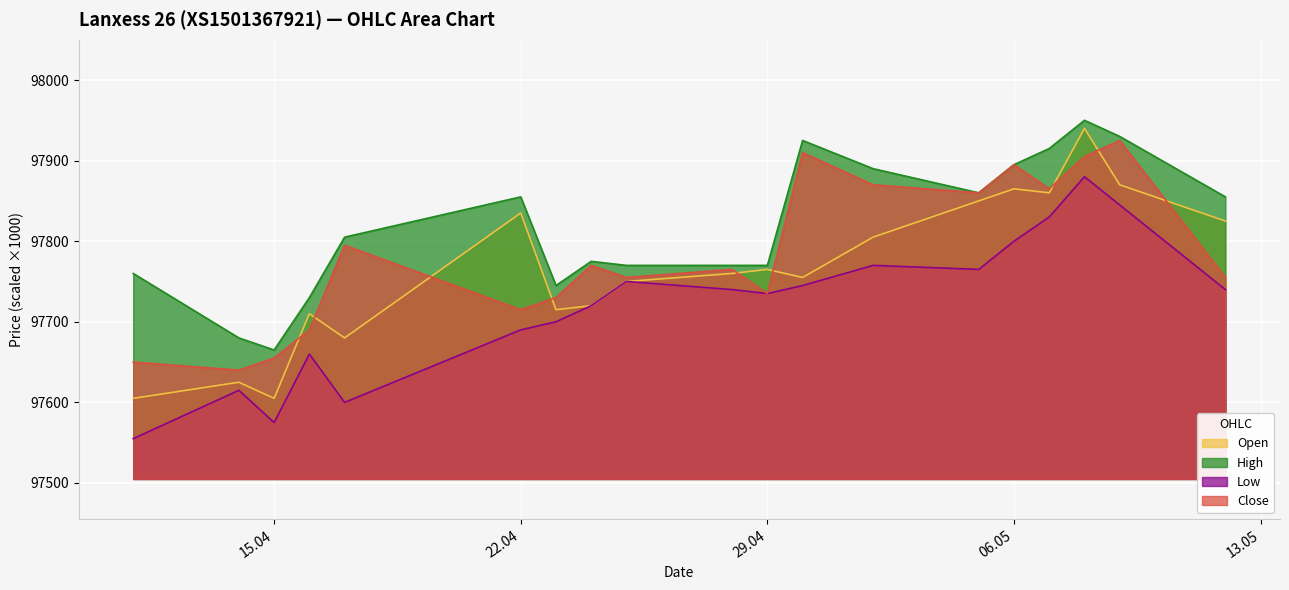

How many data points does each series have?

19